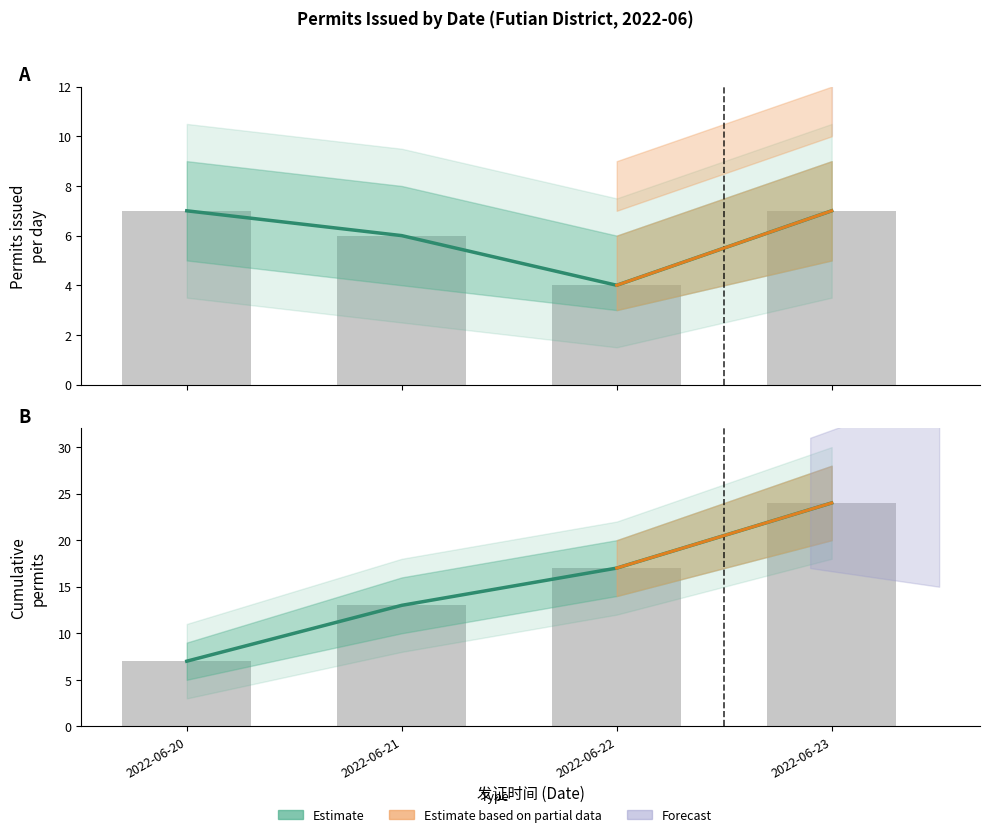

The value at 2022-06-20 is 7. True or false?

True